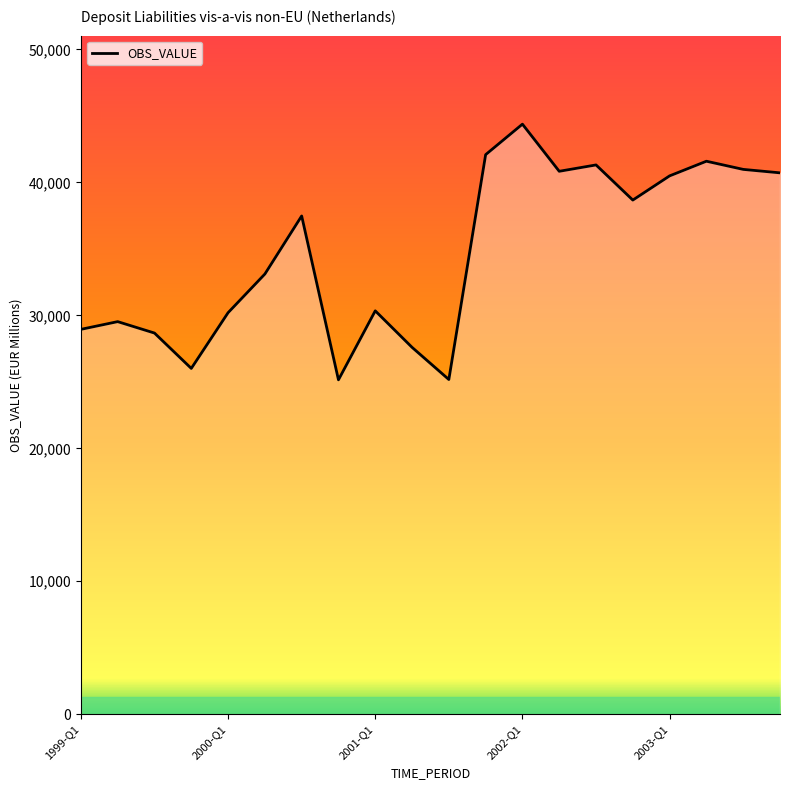

What is the difference between the maximum and minimum values?

19230